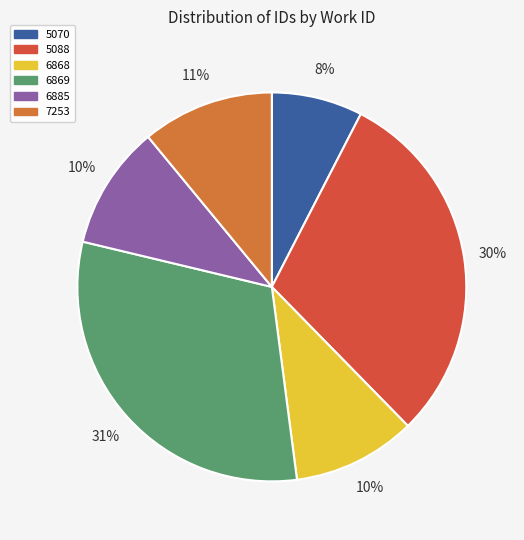

To the nearest percent, what percentage of the pie is 7253?

11%